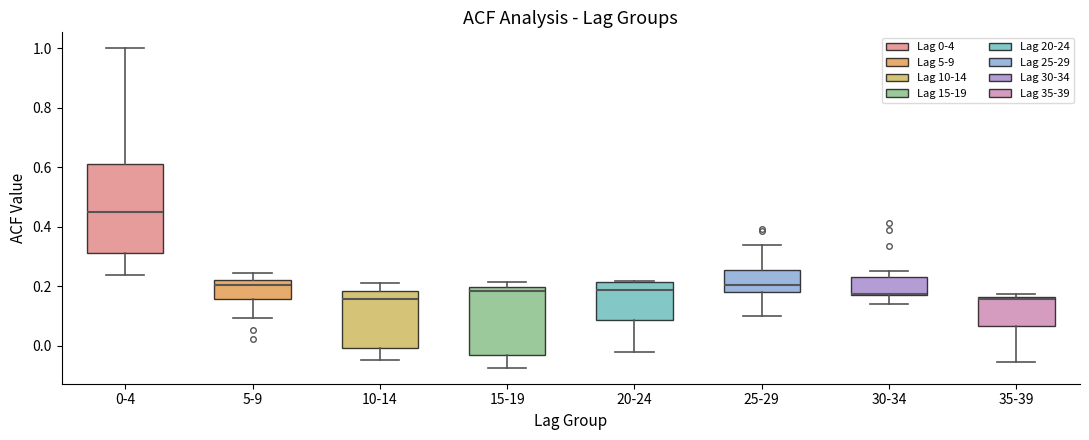

Which box is the tallest, from its lower edge to its upper edge?

0-4